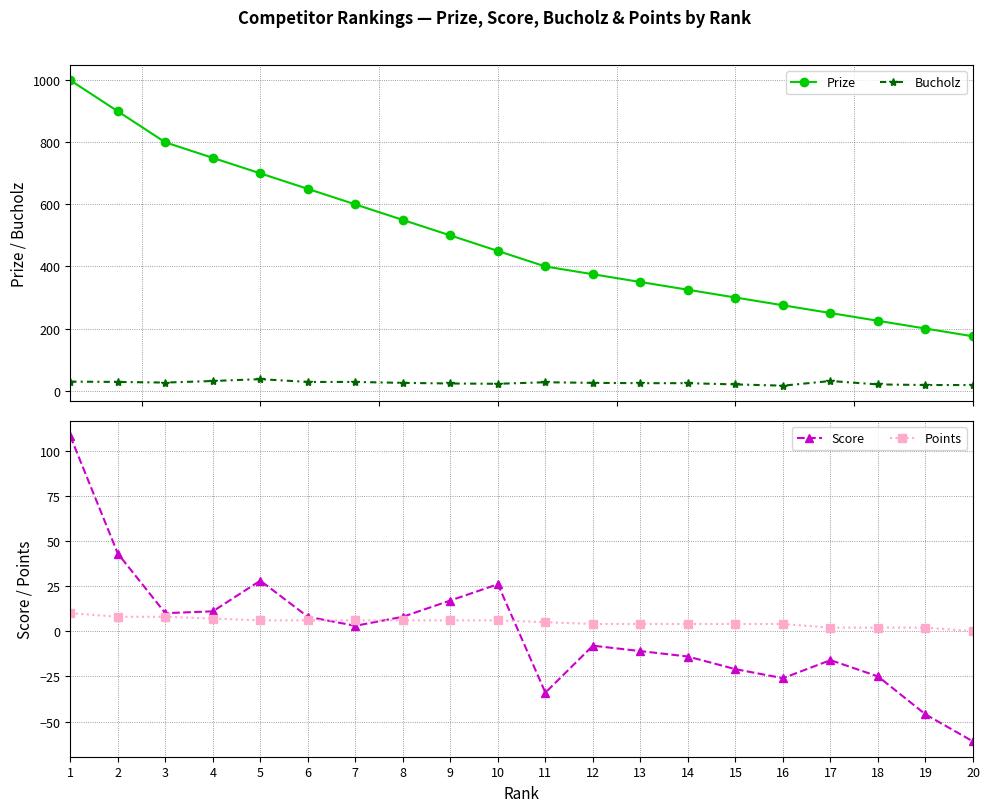

Rank the categories by Score value from lowest to highest.

20, 19, 11, 16, 18, 15, 17, 14, 13, 12, 7, 6, 8, 3, 4, 9, 10, 5, 2, 1